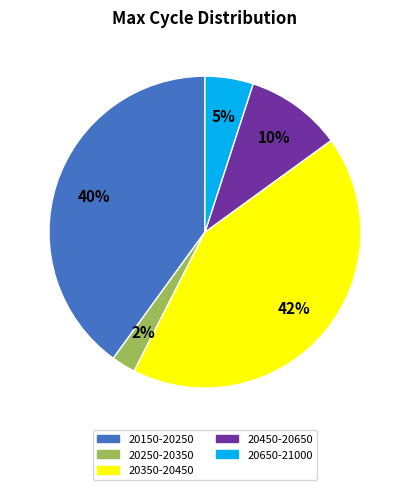

Does any single category account for the majority?

No